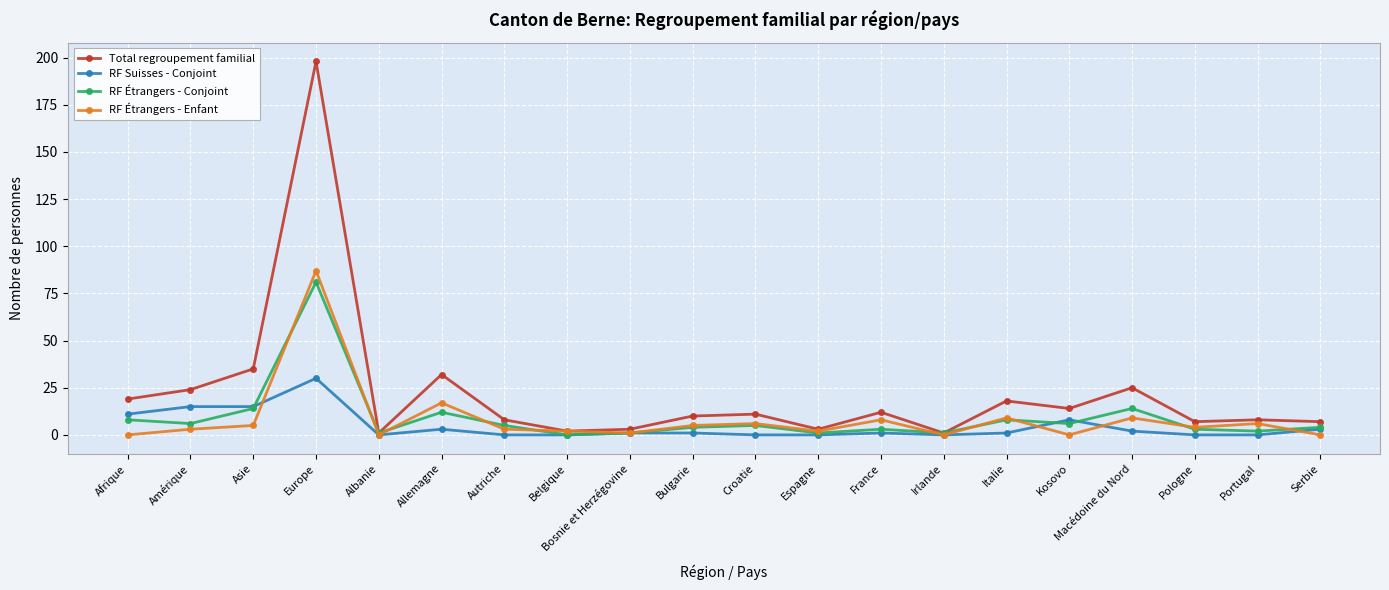

At which category is the sum across all series the highest?

Europe